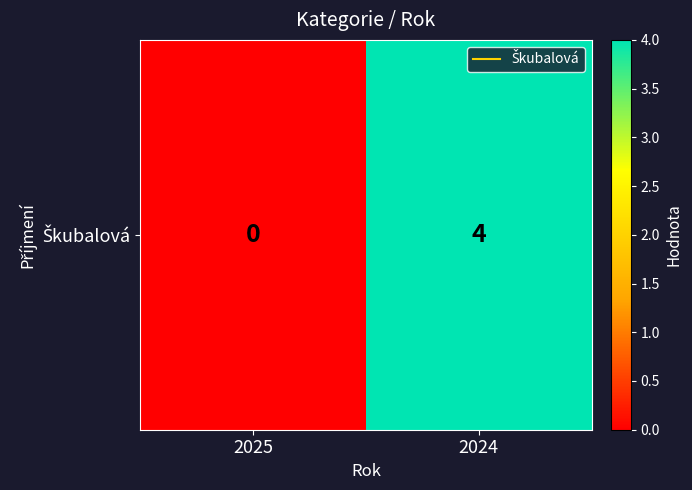

Reading right to left, transcribe all the data shown in this chart.

4	0